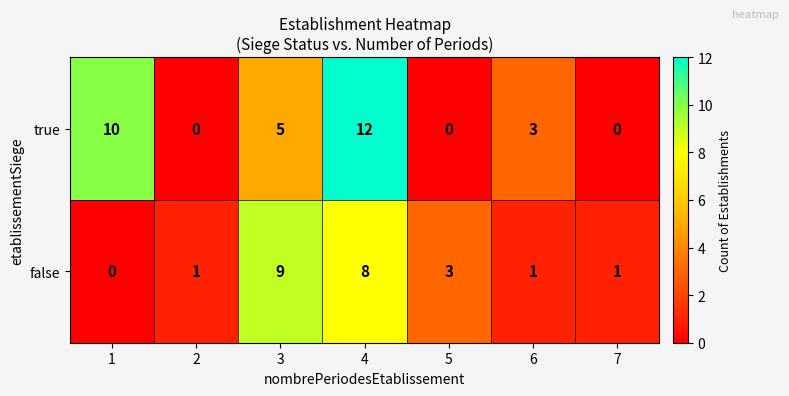

Where is false nearest to the value 4?

5